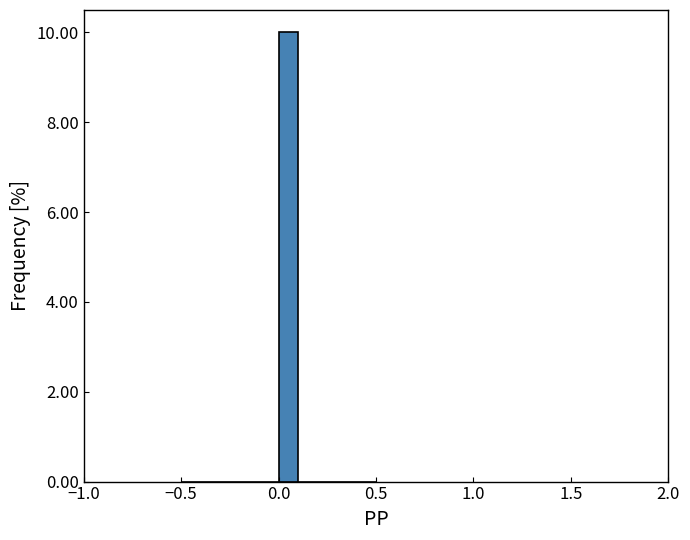

Read against the x-axis, roughly where is the centre of the tallest bar?

0.05